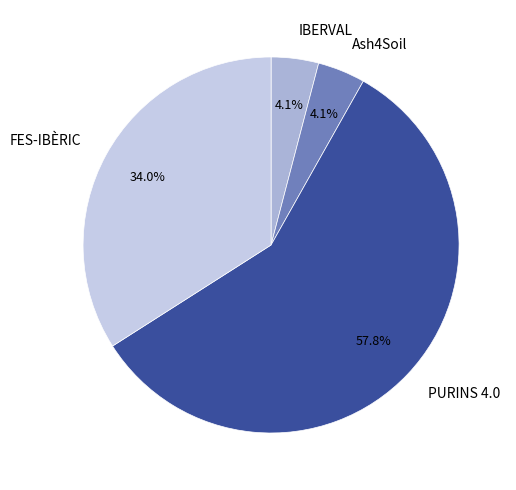

To the nearest percent, what is the combined percentage of PURINS 4.0 and IBERVAL?

62%